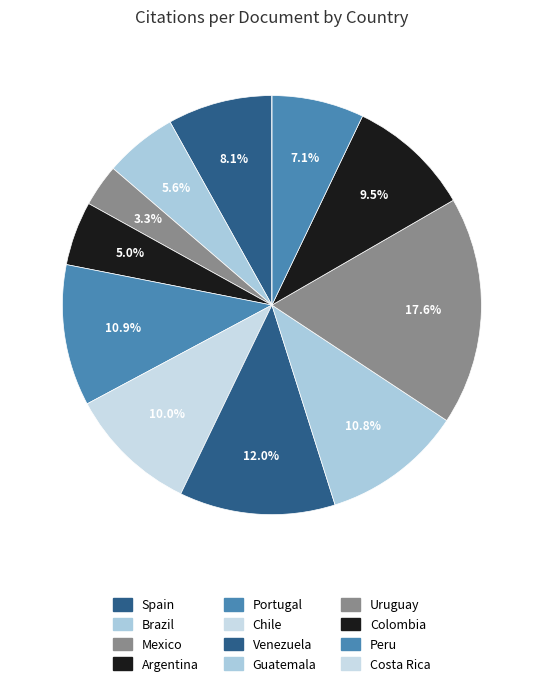

To the nearest percent, what is the combined percentage of Spain and Costa Rica?

8%